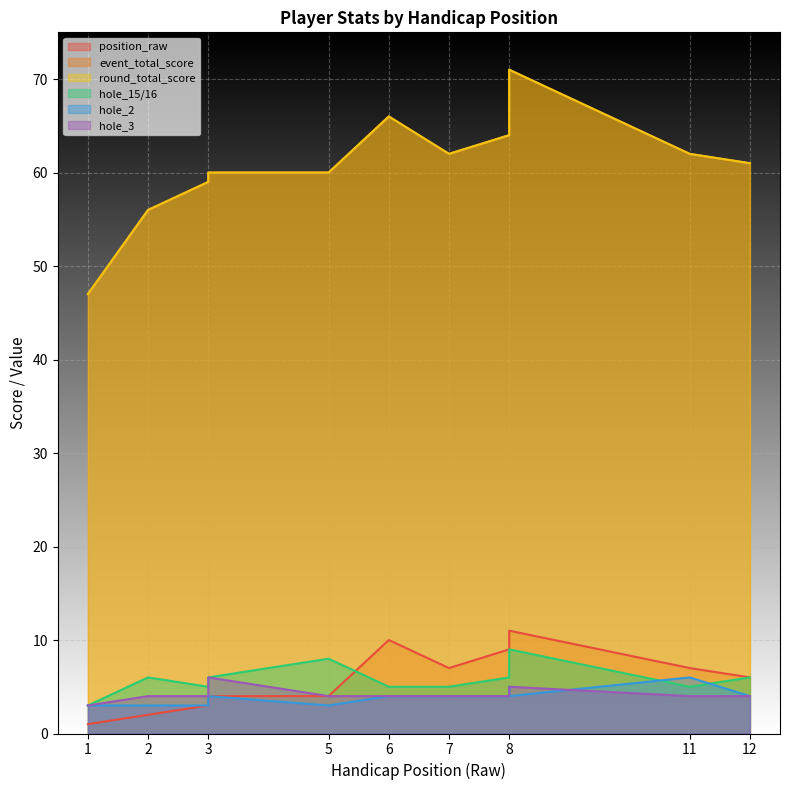

How many lines are shown in the chart?

6